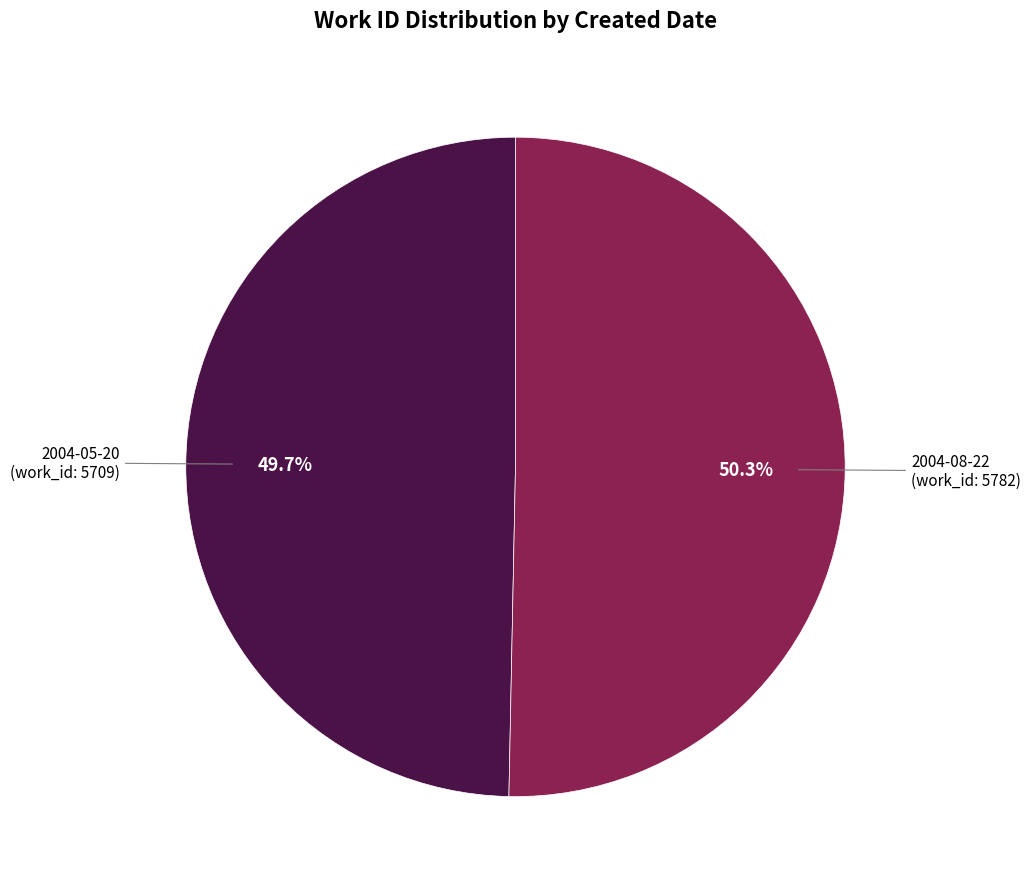

Is there any slice that represents more than half of the pie?

Yes